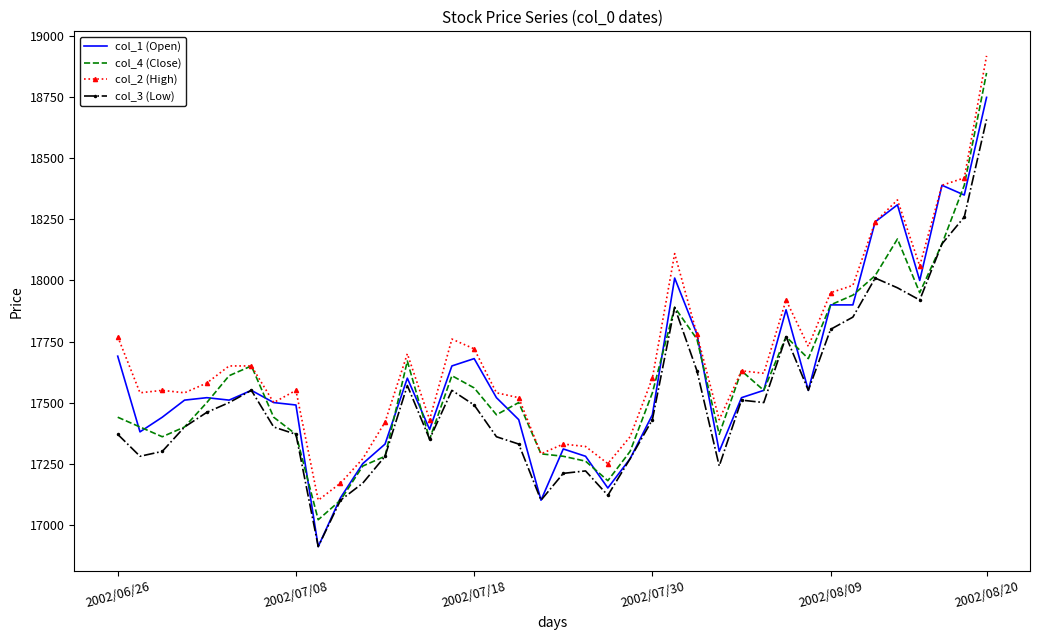

What is the maximum value for col_4 (Close)?

18850